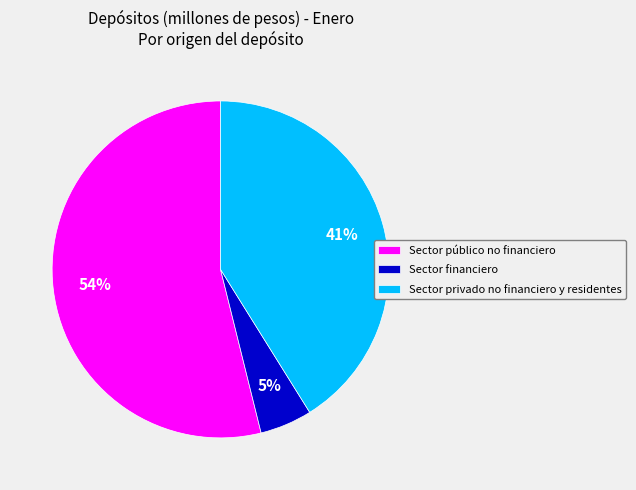

True or false: Sector privado no financiero y residentes accounts for 47% of the total.

False